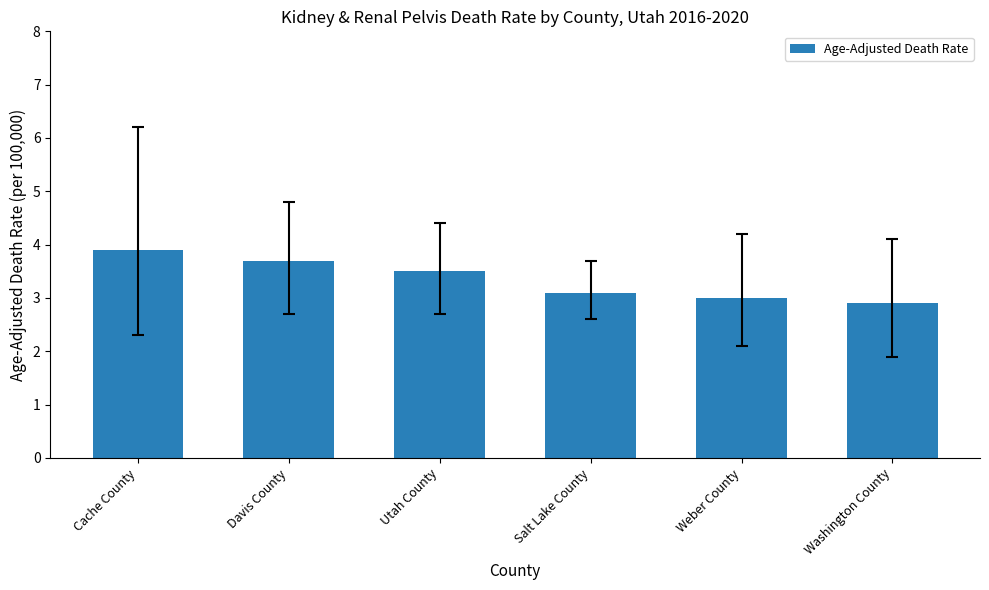

Are the bars grouped side by side (vs. stacked)?

No